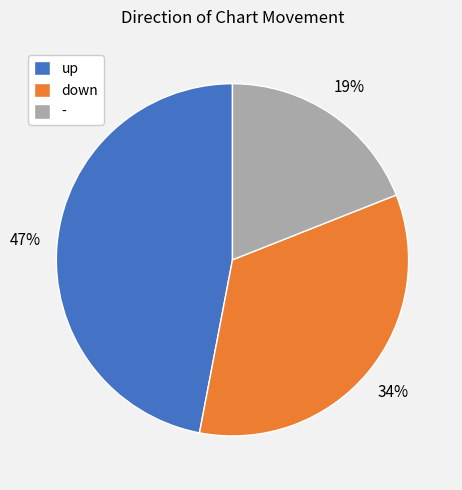

To the nearest percent, what portion does down represent?

34%